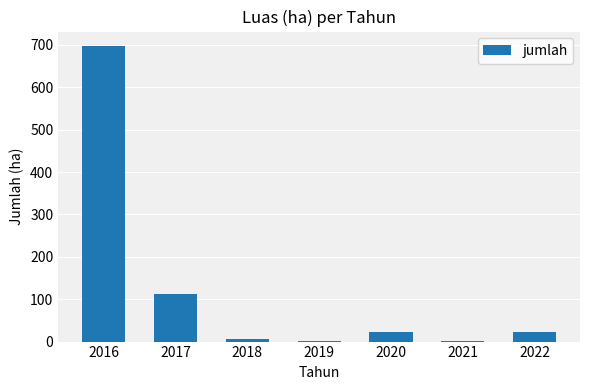

What is the sum of the values at 2017 and 2018?

118.0